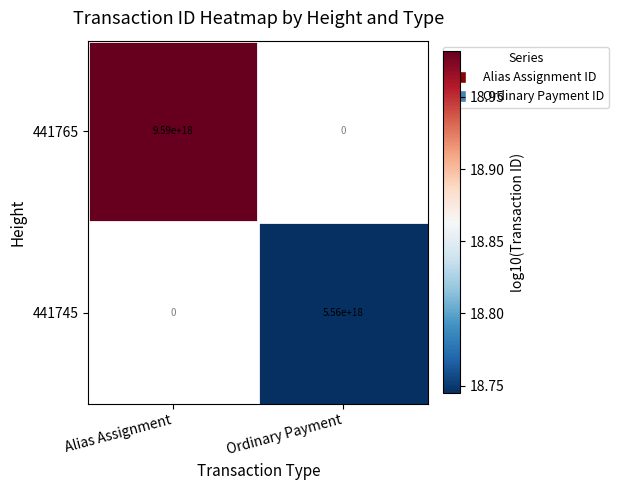

The 441745 series shows 5560000000000000000 at Ordinary Payment. True or false?

True